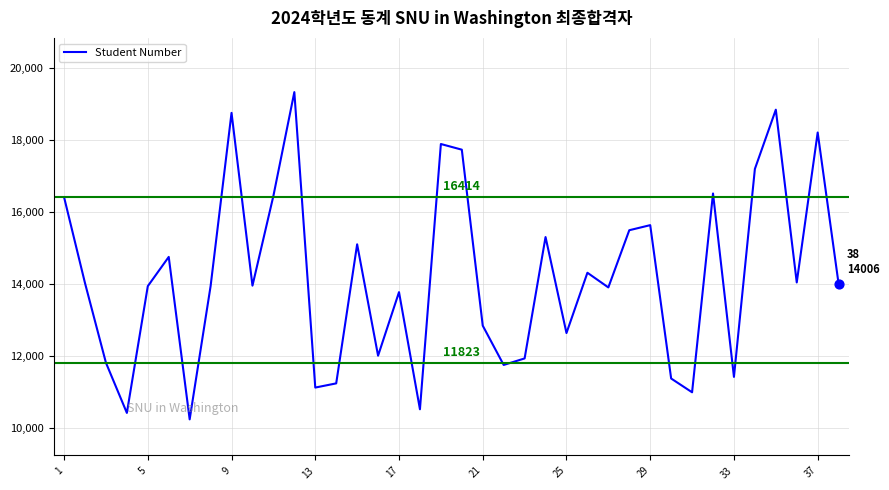

What is the smallest value displayed?

10252